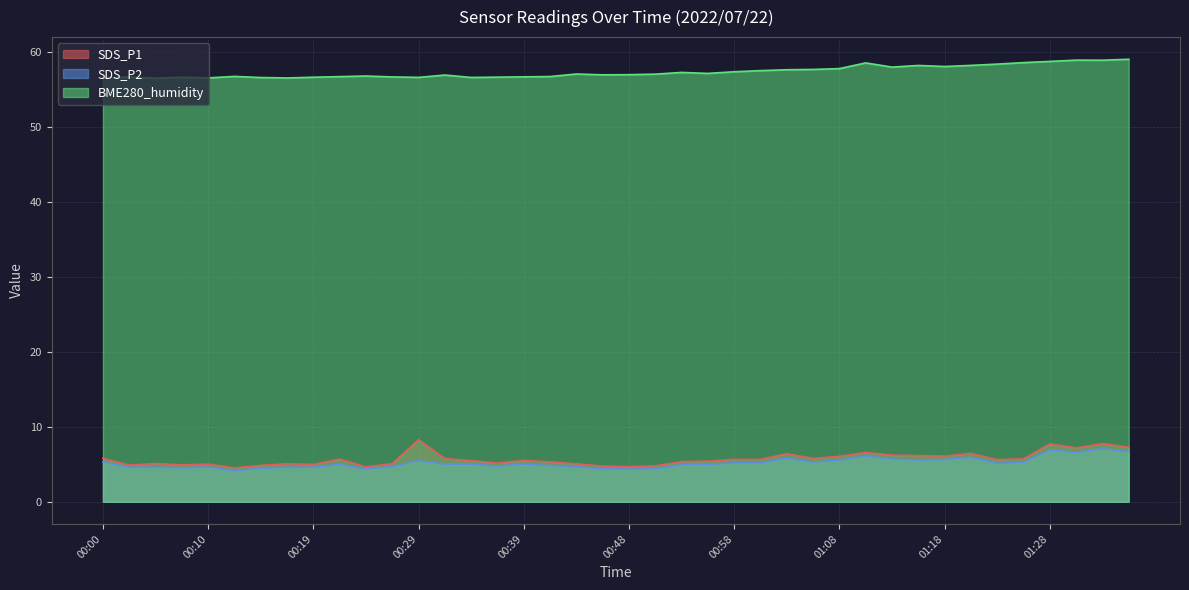

What is the approximate value of SDS_P1 at 00:00?

5.8